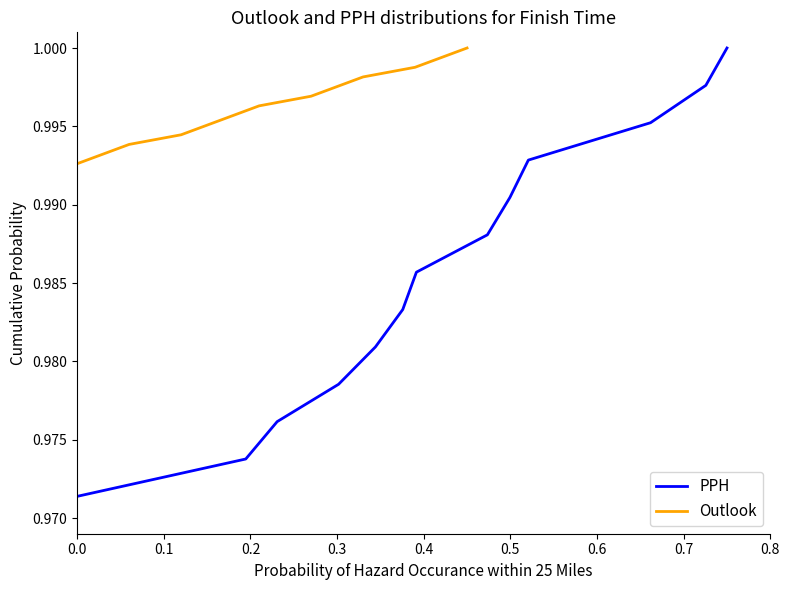

True or false: Outlook and PPH intersect in this chart.

False